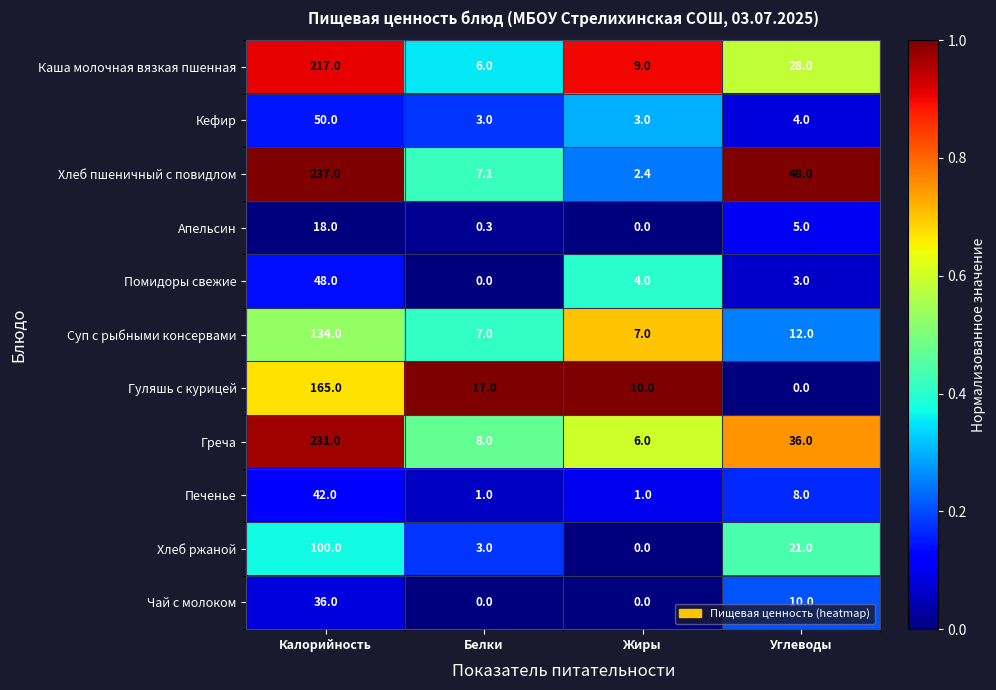

The value of Хлеб пшеничный с повидлом at Жиры is 2.4. True or false?

True